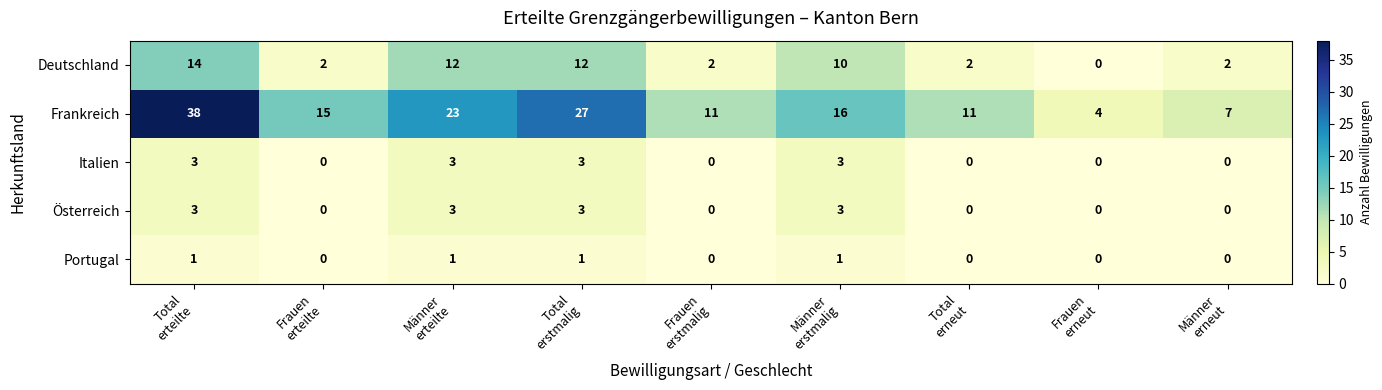

Which series changed the most between Total
erneut and Männer
erneut?

Frankreich